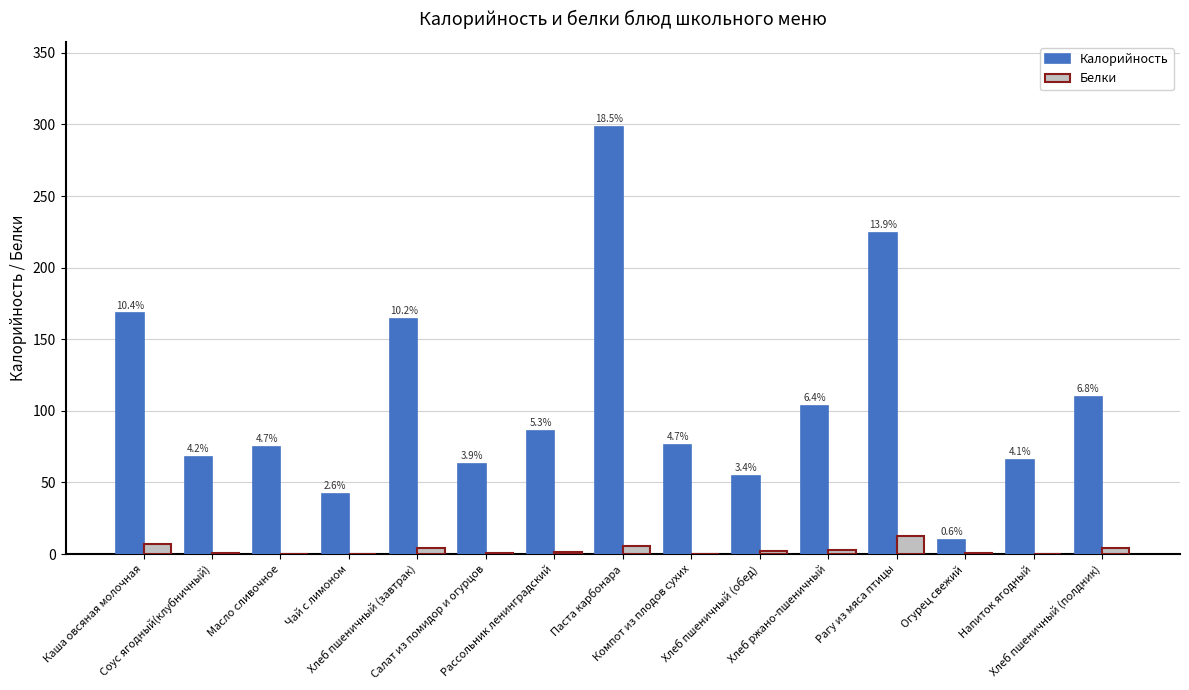

At which label does Белки first exceed 1?

Каша овсяная молочная